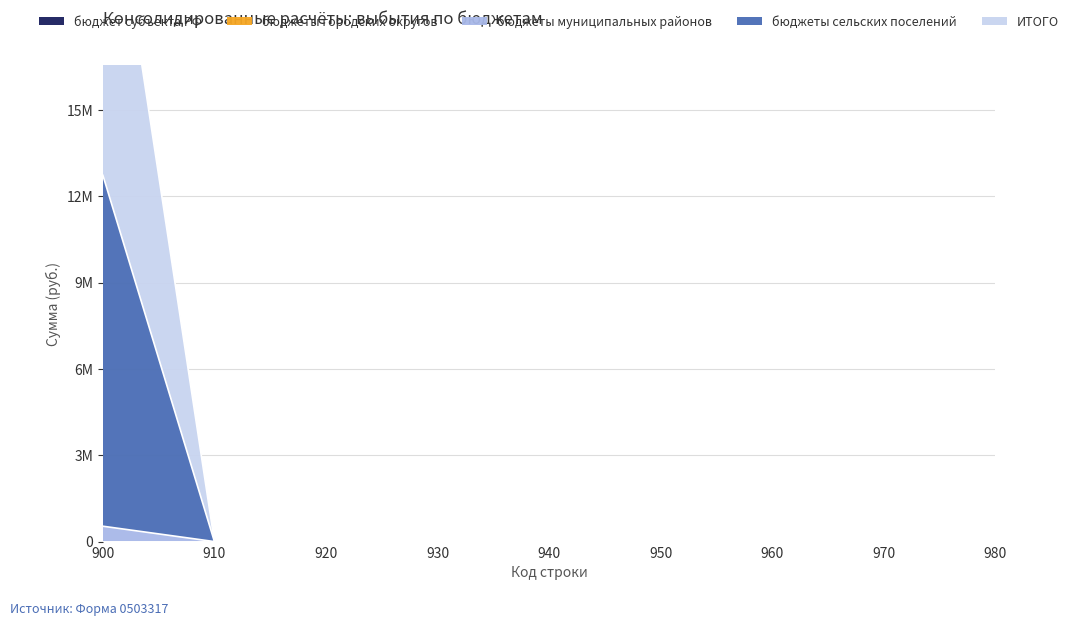

At how many categories does at least one series exceed 6814405?

1